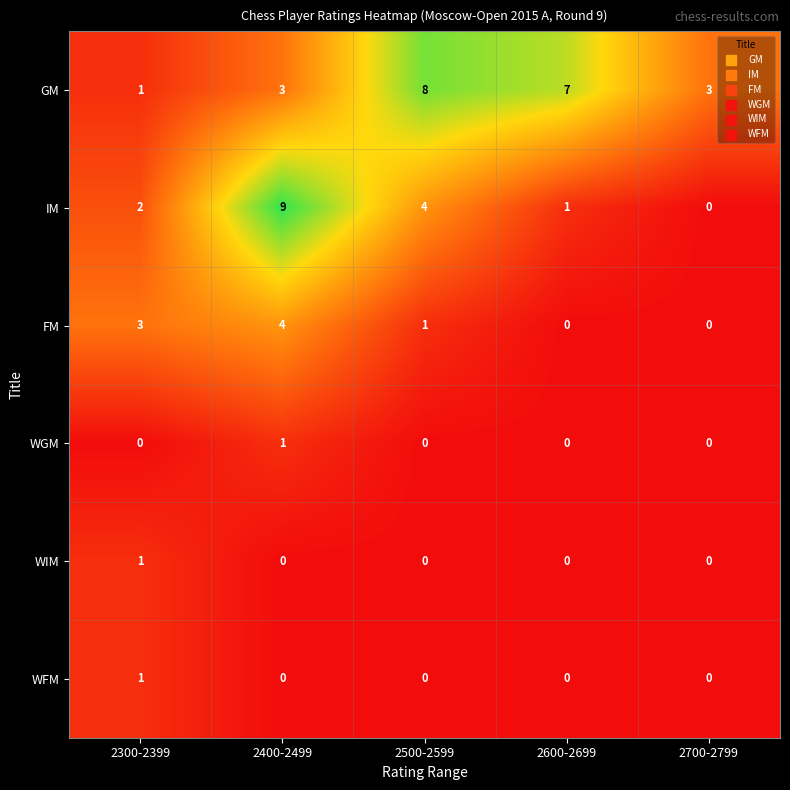

Count the GM values in the range 3 to 7.

3